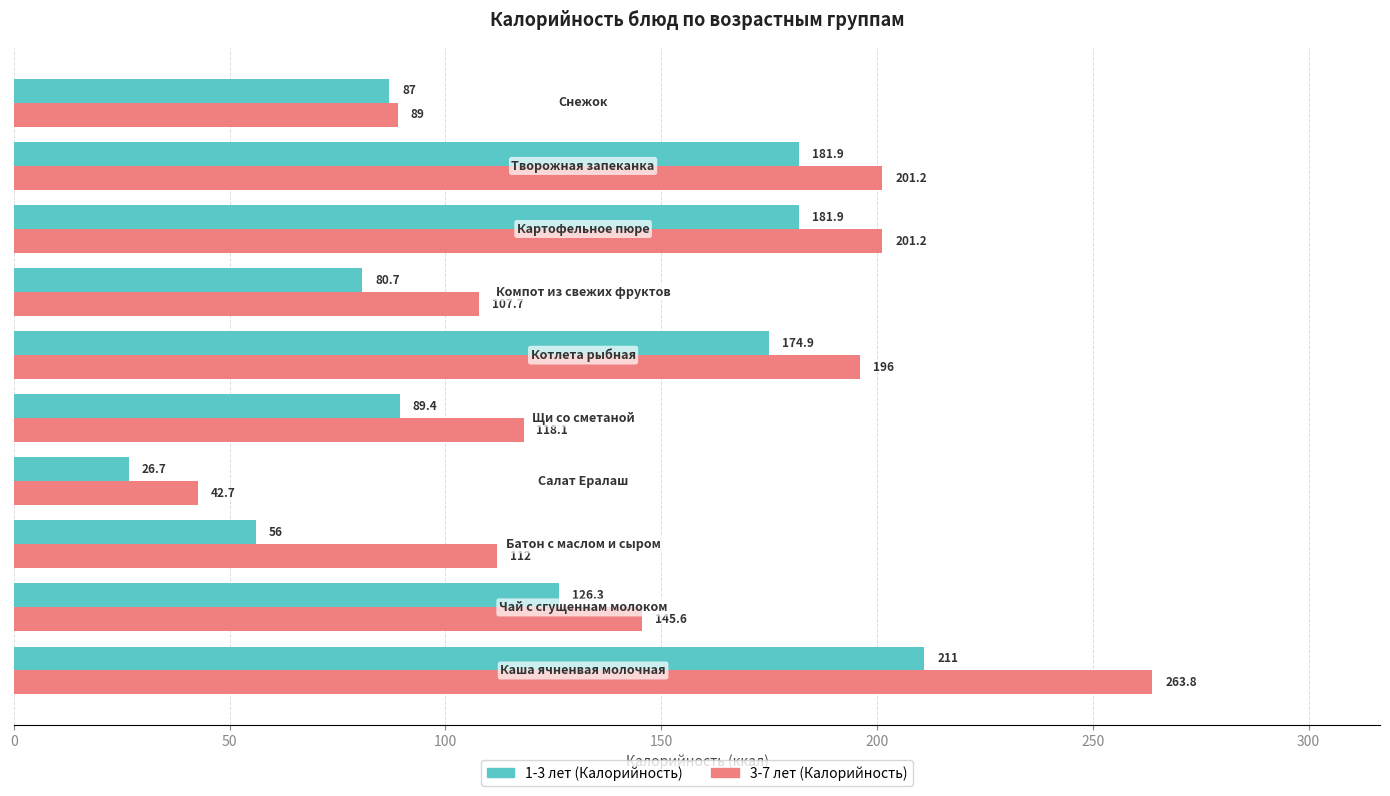

How many data points does each series have?

10